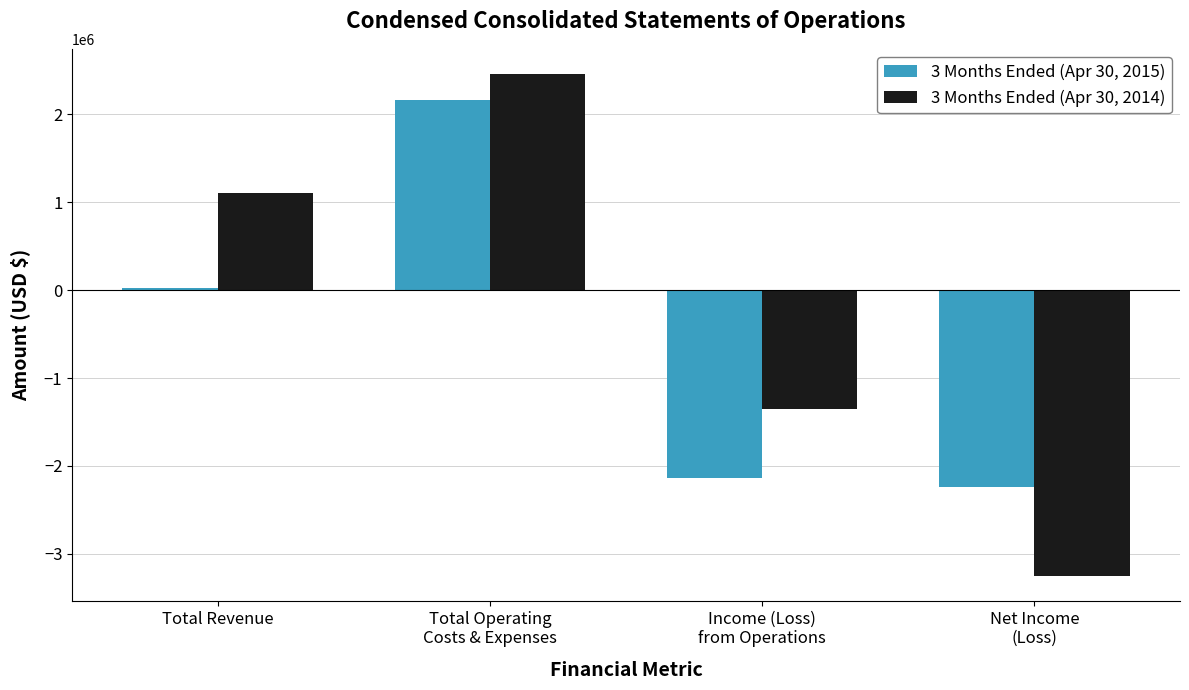

Which series has the largest total across all categories?

3 Months Ended (Apr 30, 2014)